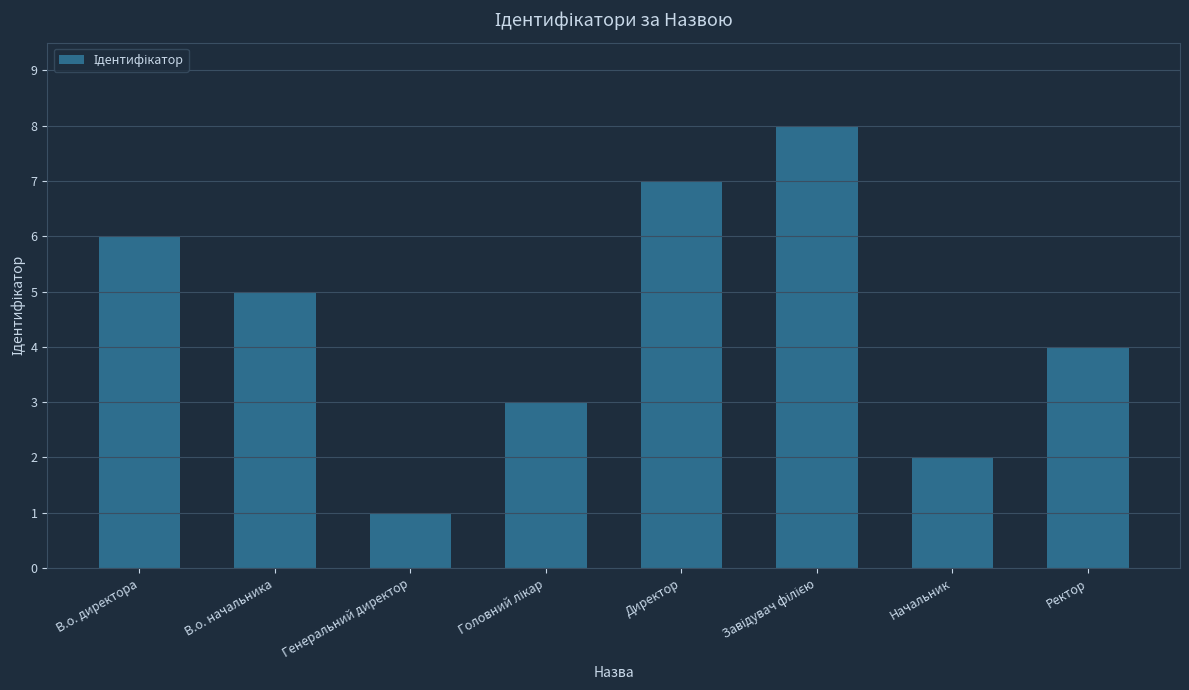

Reading right to left, list all the values displayed in this chart.

4	2	8	7	3	1	5	6